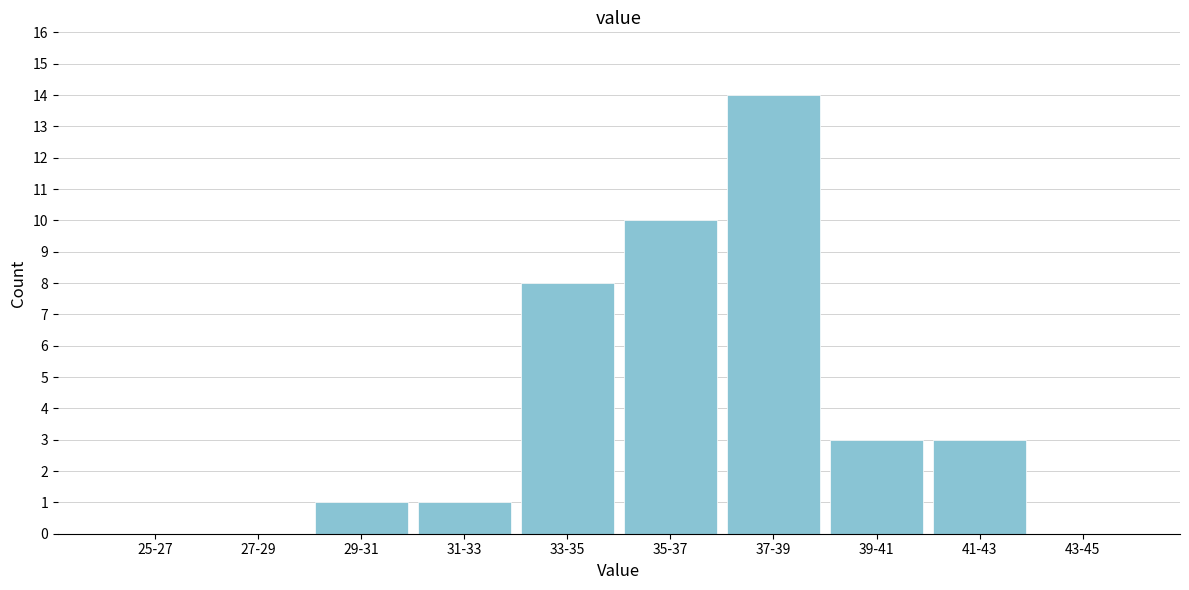

Reading left to right, list all the values displayed in this chart.

25-27=0	27-29=0	29-31=1	31-33=1	33-35=8	35-37=10	37-39=14	39-41=3	41-43=3	43-45=0